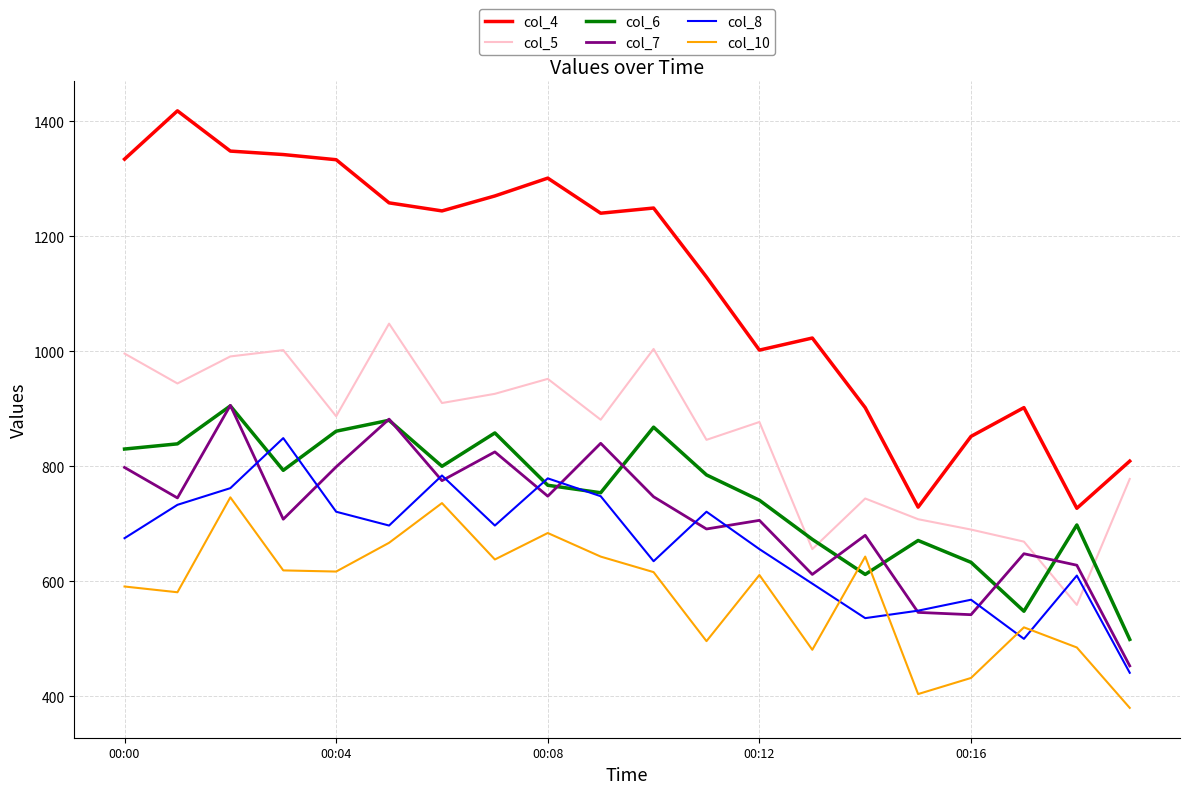

True or false: col_5 and col_10 cross at least once.

False